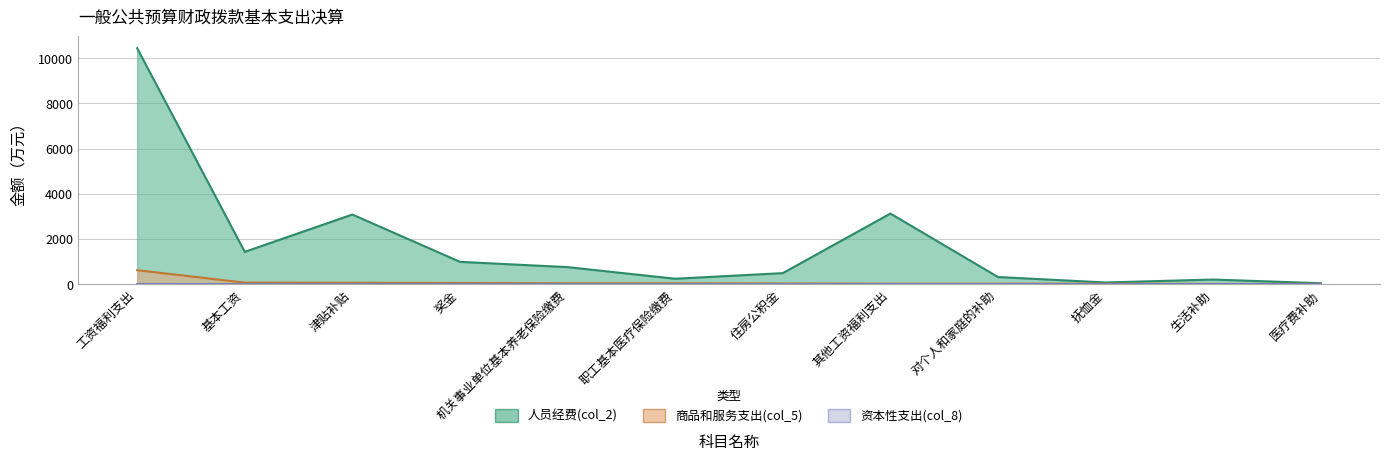

True or false: 商品和服务支出(col_5) and 资本性支出(col_8) intersect in this chart.

False